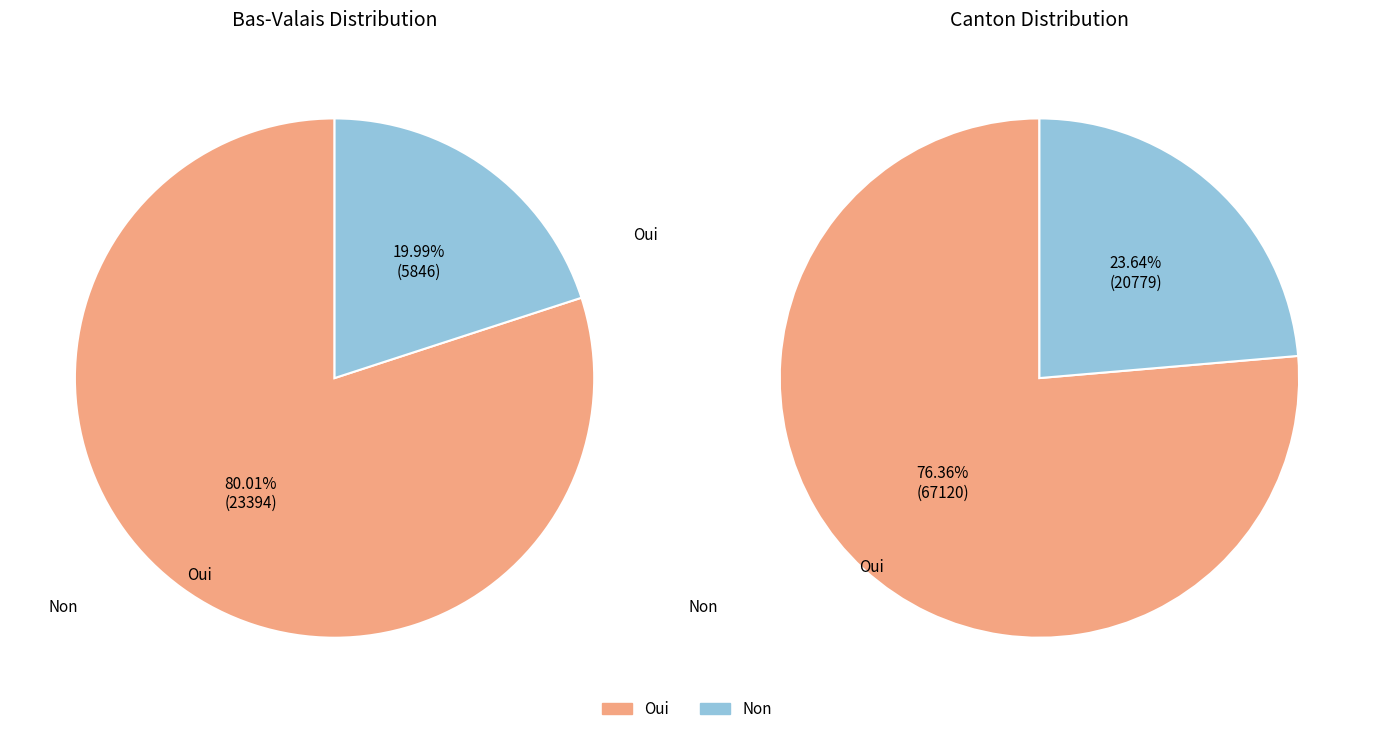

To the nearest percent, what percentage of the pie is Canton?

50%